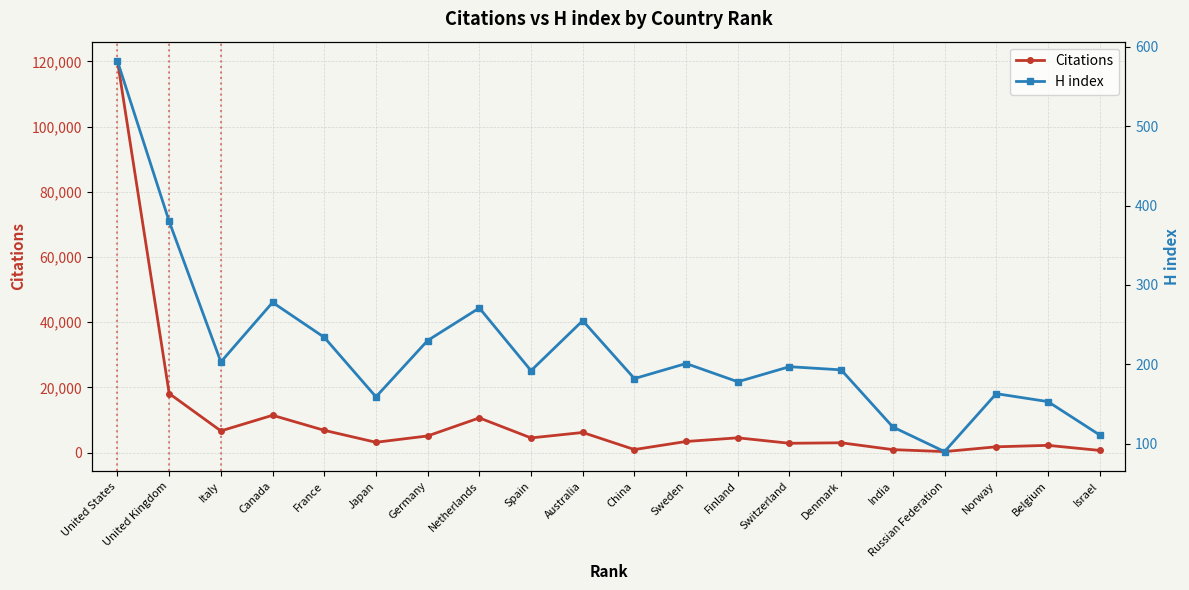

True or false: H index and Citations cross at least once.

False